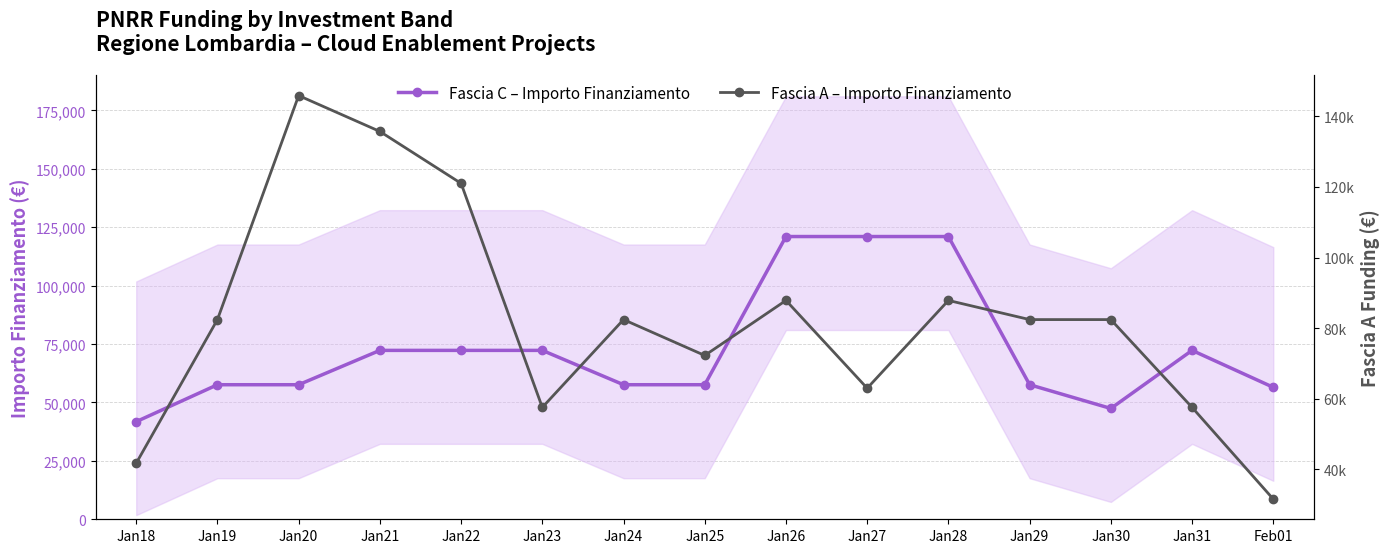

Reading left to right, extract all data points from this chart.

Fascia C (main): 41774.7	57583.7	57583.7	72282.0	72282.0	72282.0	57583.7	57583.7	121001.7	121001.7	121001.7	57583.7	47427.0	72282.0	56473.0
Fascia A (secondary): 41774.7	82438.7	145856.7	135700.0	121001.7	57583.7	82438.7	72282.0	87863.7	63008.7	87863.7	82438.7	82438.7	57583.7	31618.0